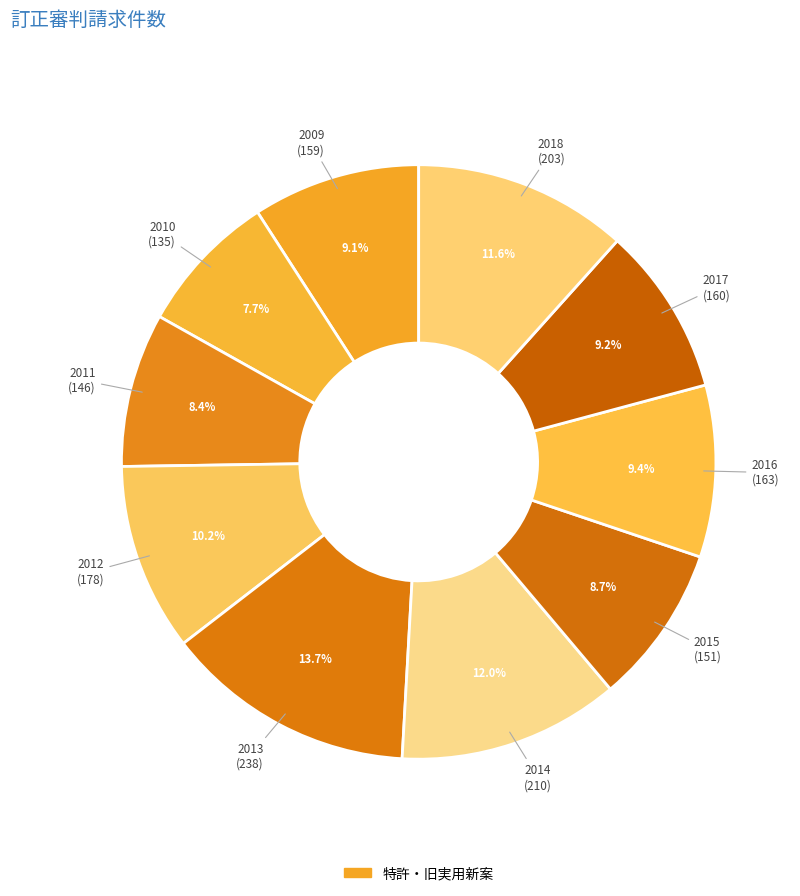

Count the number of slices in the pie.

10